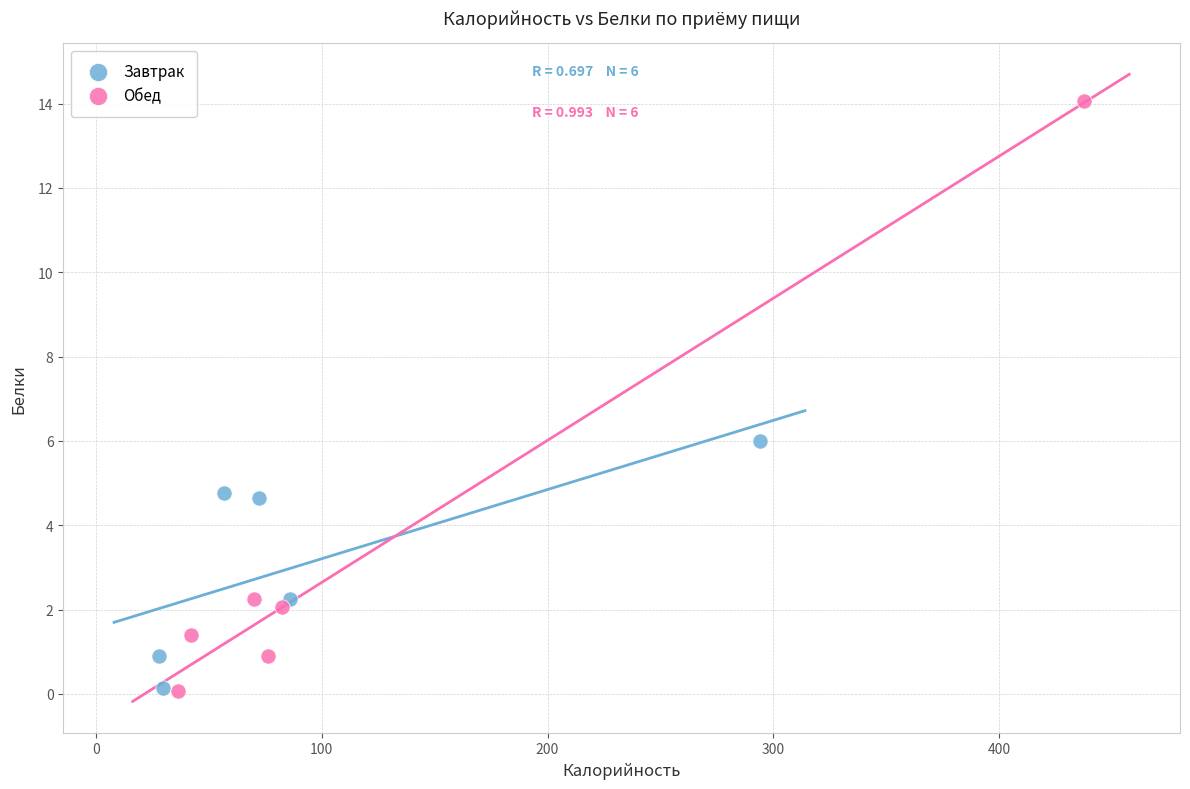

Which series has the largest Y range (max minus min)?

Обед